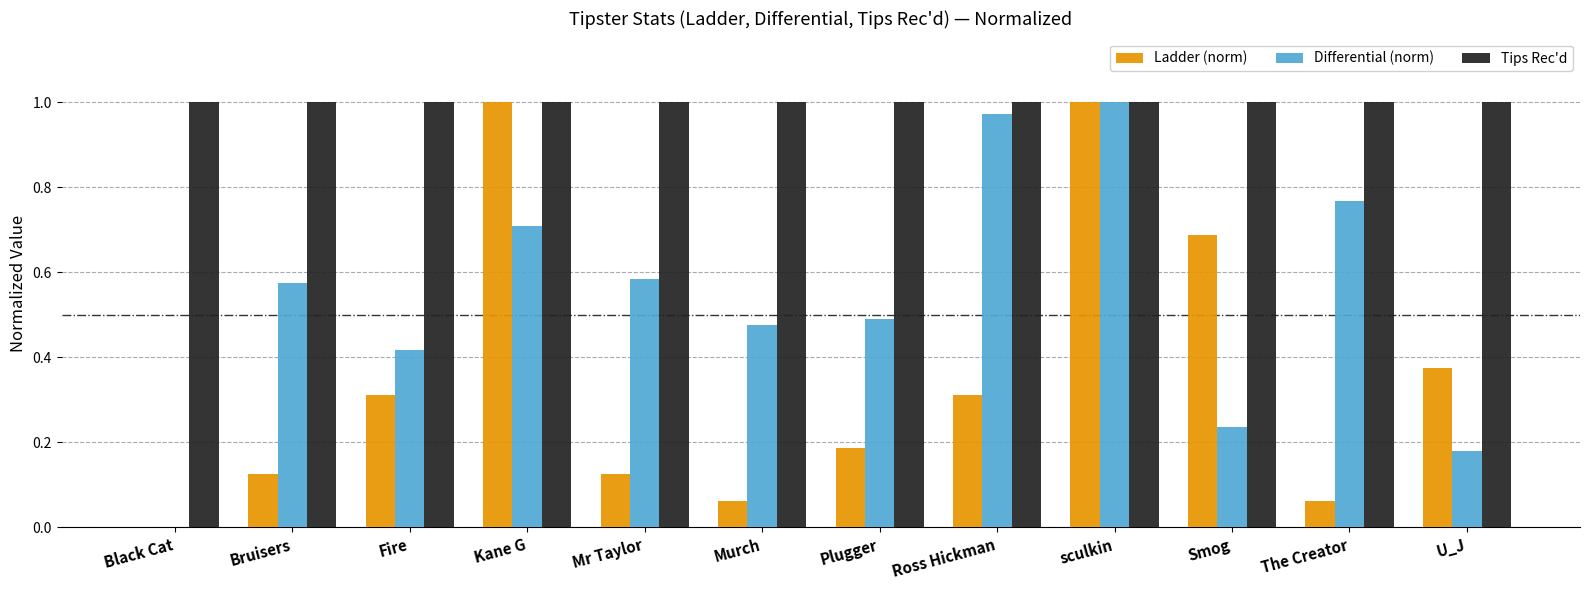

Is the value of Tips Rec'd at Murch greater than the value of Ladder (norm) at Fire?

Yes